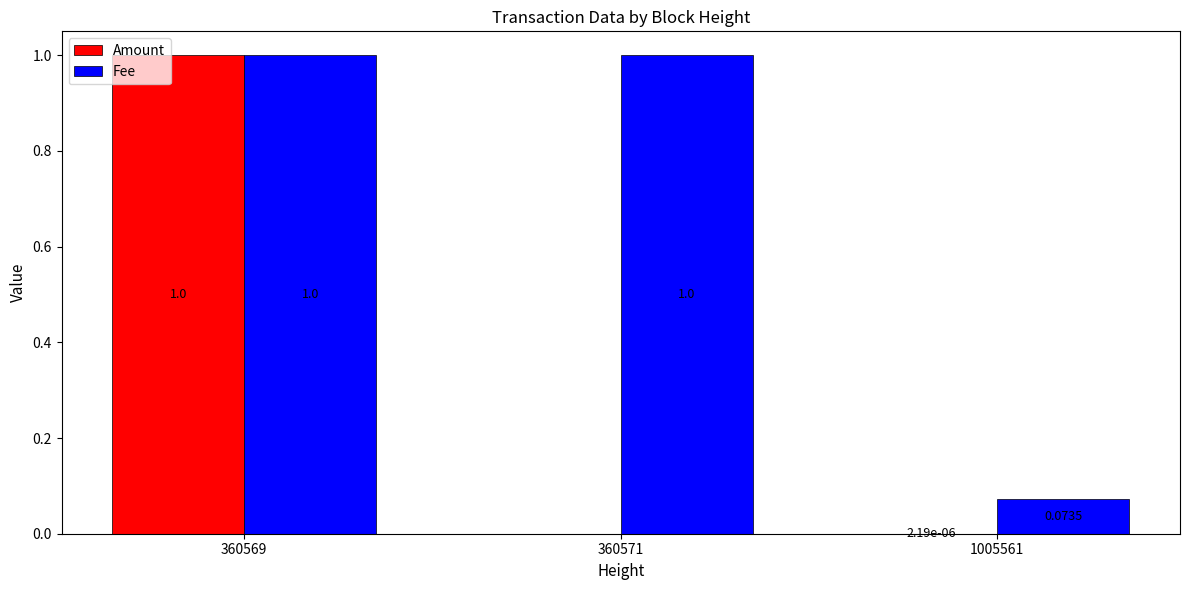

True or false: Fee has a value of 1.4 at 360571.

False